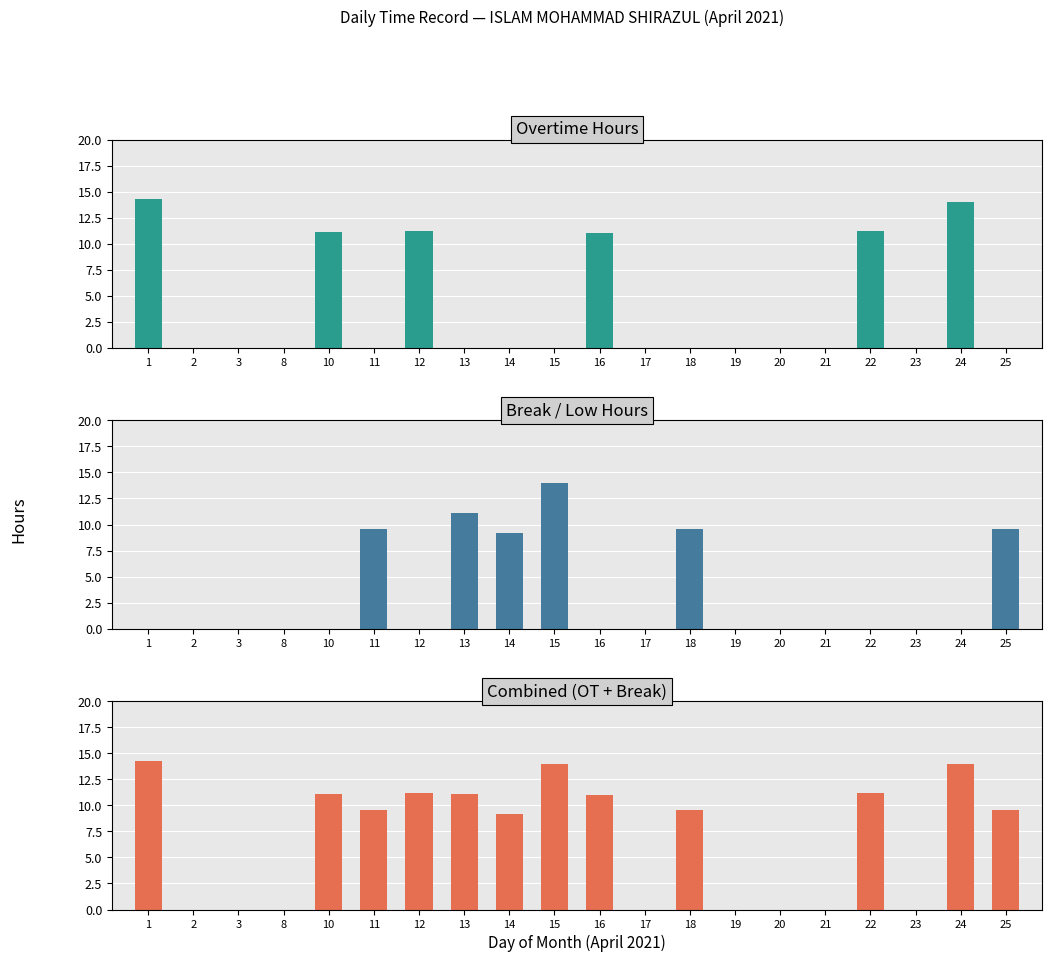

Is the value of Combined (OT + Break) at 12 greater than the value of Break / Low Hours at 17?

Yes